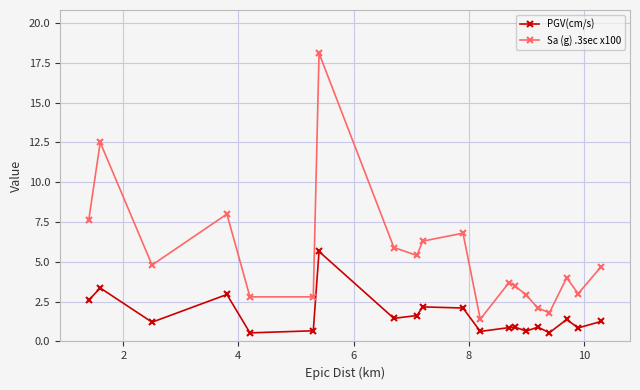

True or false: PGV(cm/s) and Sa (g) .3sec x100 cross at least once.

False